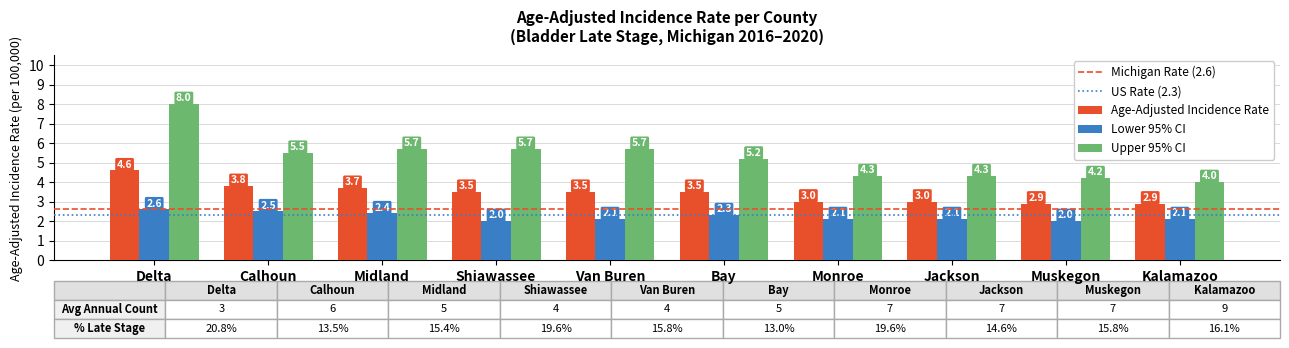

The Lower 95% CI series shows 1.1 at Shiawassee. True or false?

False